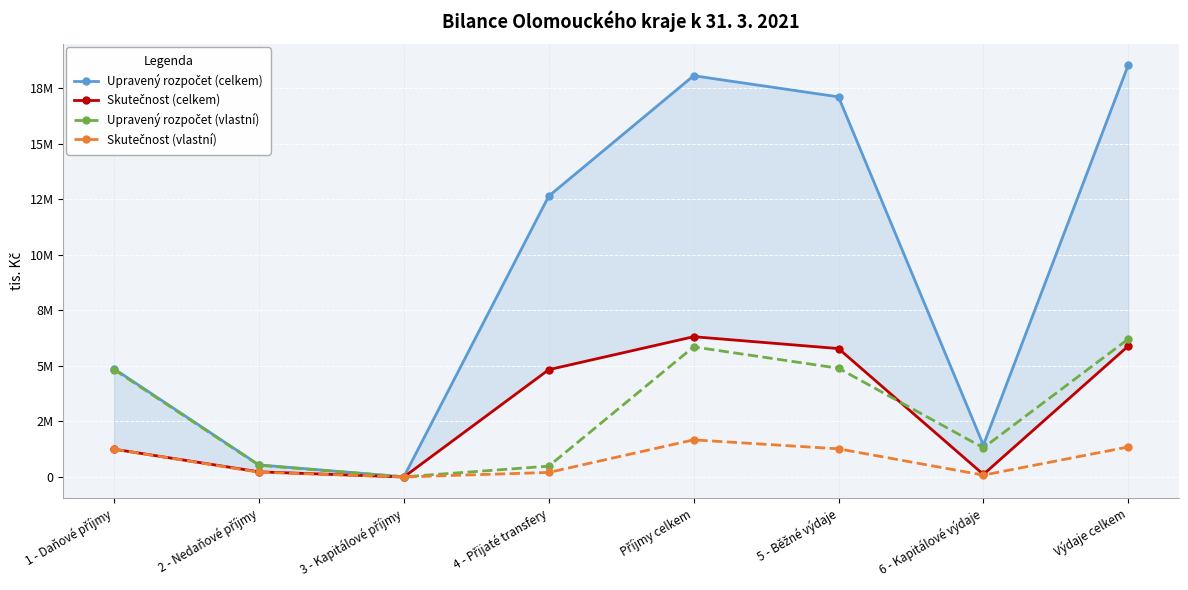

What is the difference between the Skutečnost (vlastní) values at 4 - Přijaté transfery and 3 - Kapitálové příjmy?

205218